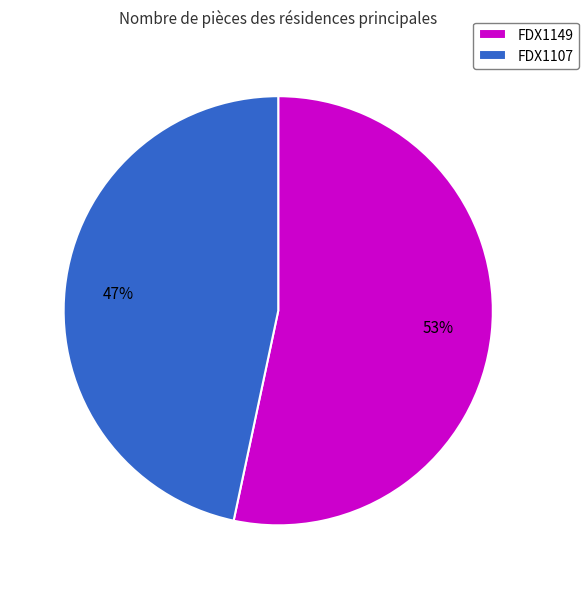

To the nearest percent, what is the combined percentage of FDX1149 and FDX1107?

100%